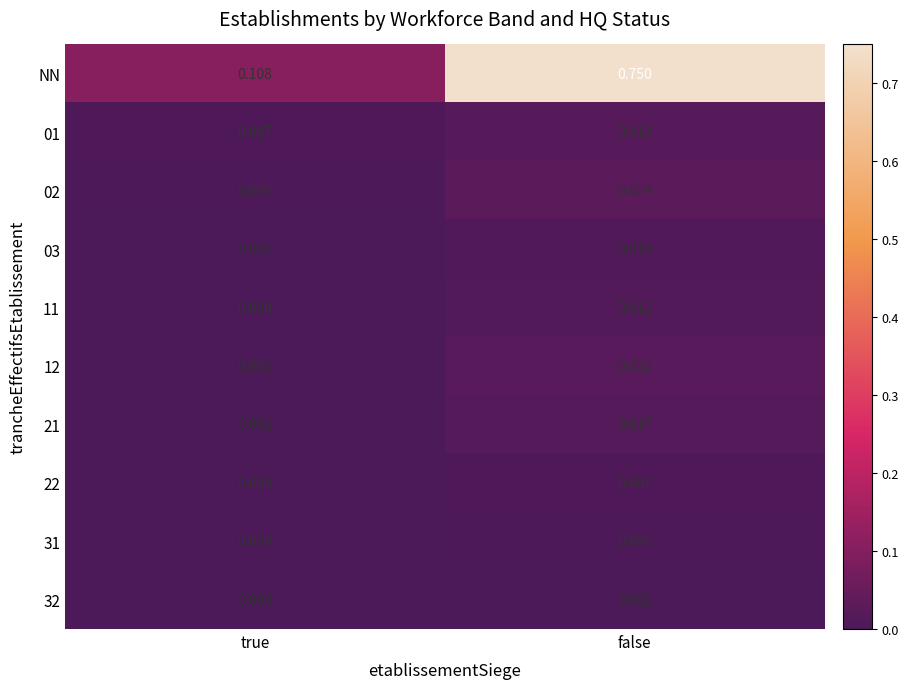

Which series has the largest total across all categories?

NN